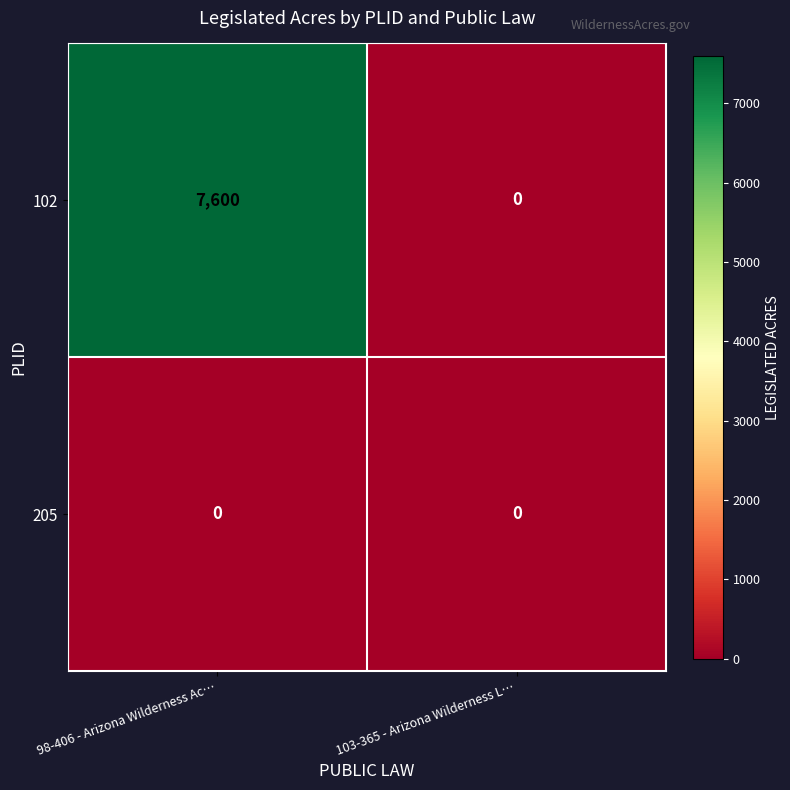

True or false: 102 has a value of 0 at 103-365 - Arizona Wilderness L….

True